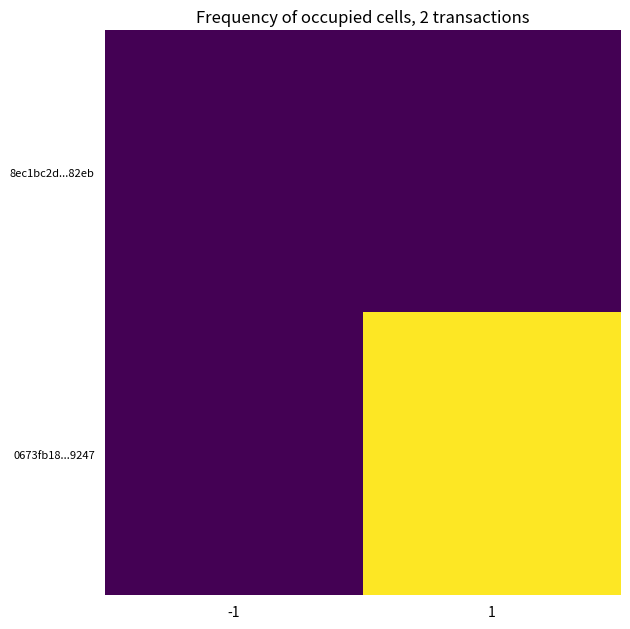

How many distinct data groups are displayed?

2